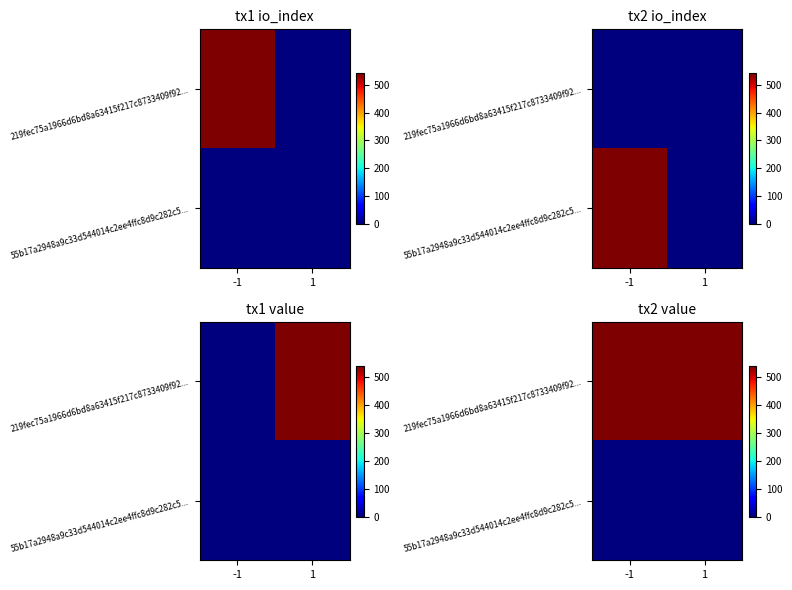

At which category is the sum across all series the highest?

-1